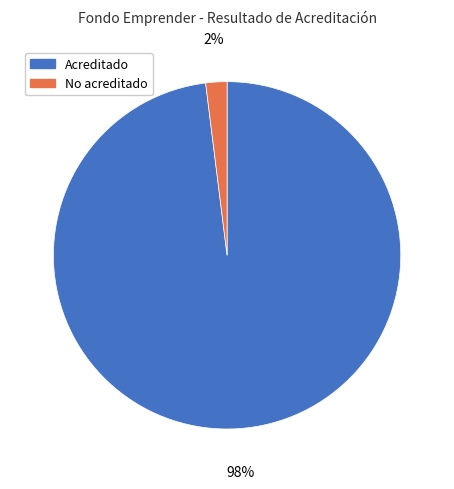

Is there any slice that represents more than half of the pie?

Yes